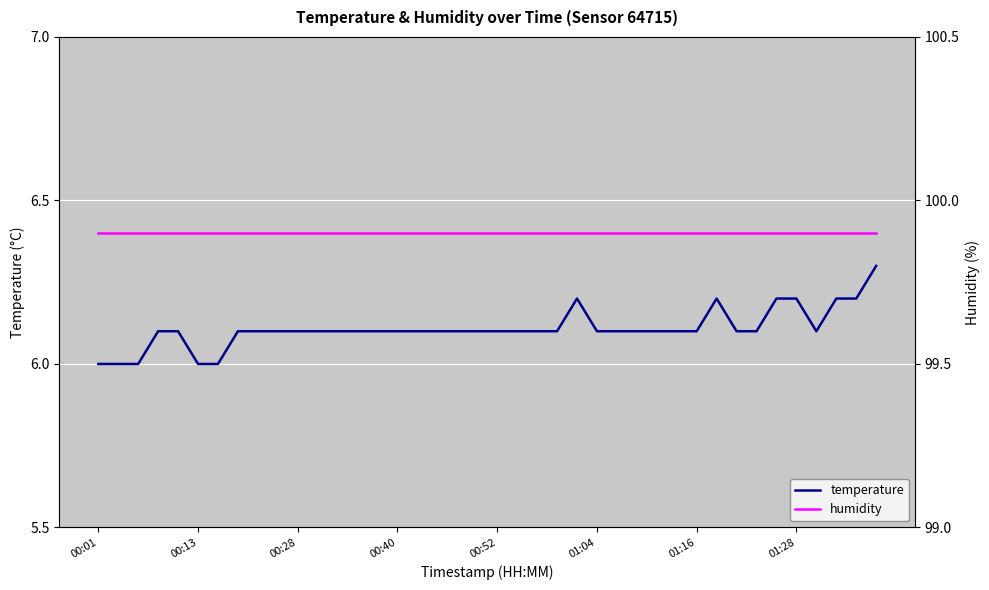

Which category has the highest value in the humidity series?

00:01